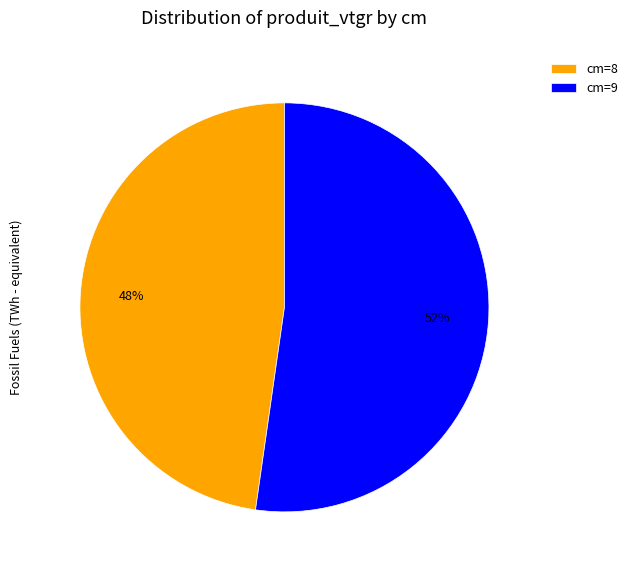

What percentage is the cm=8 slice, to the nearest percent?

48%